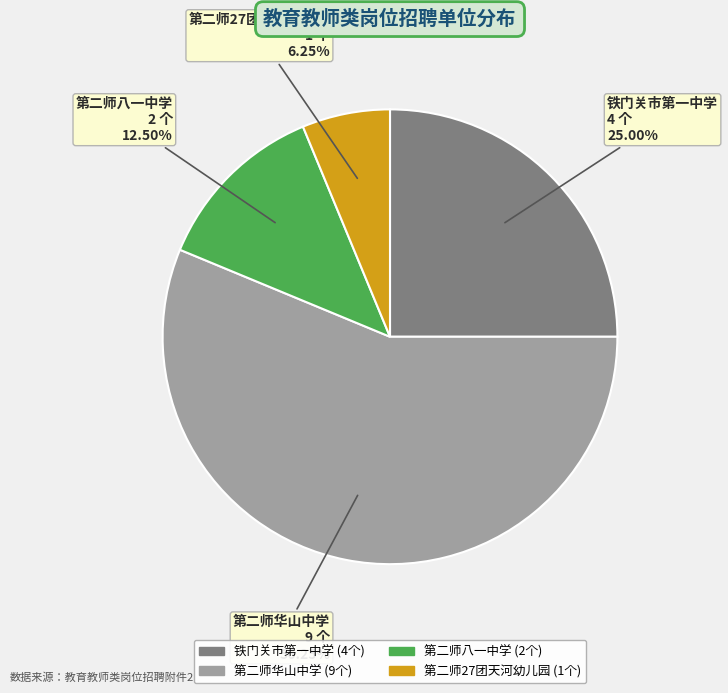

True or false: 第二师华山中学 accounts for 64% of the total.

False